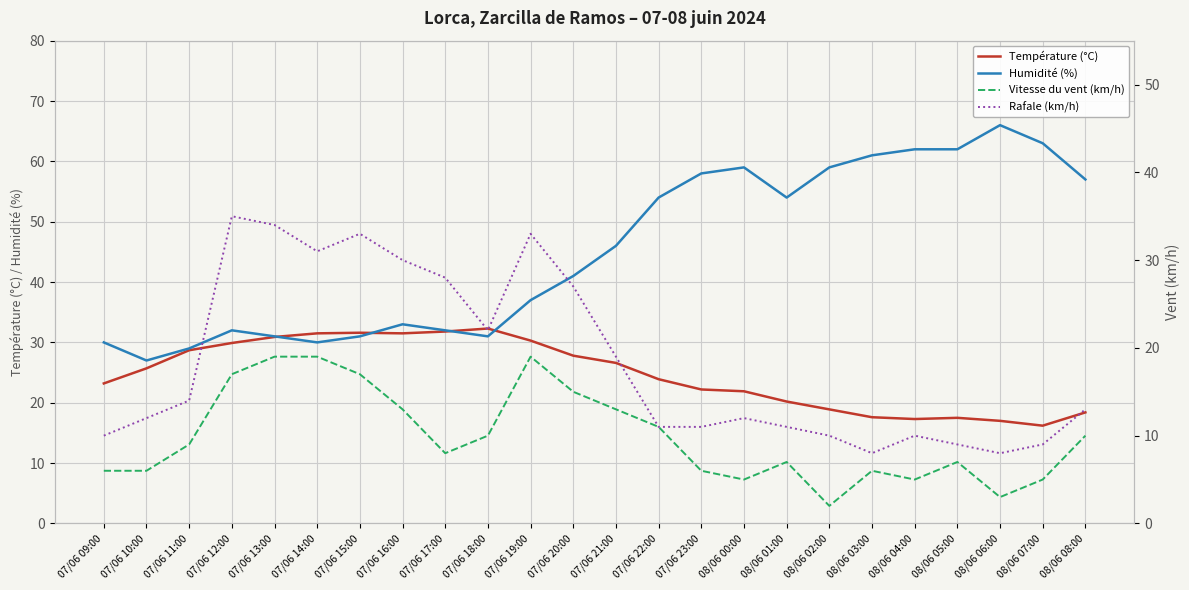

Which series changed the most between 07/06 12:00 and 08/06 03:00?

Humidité (%)